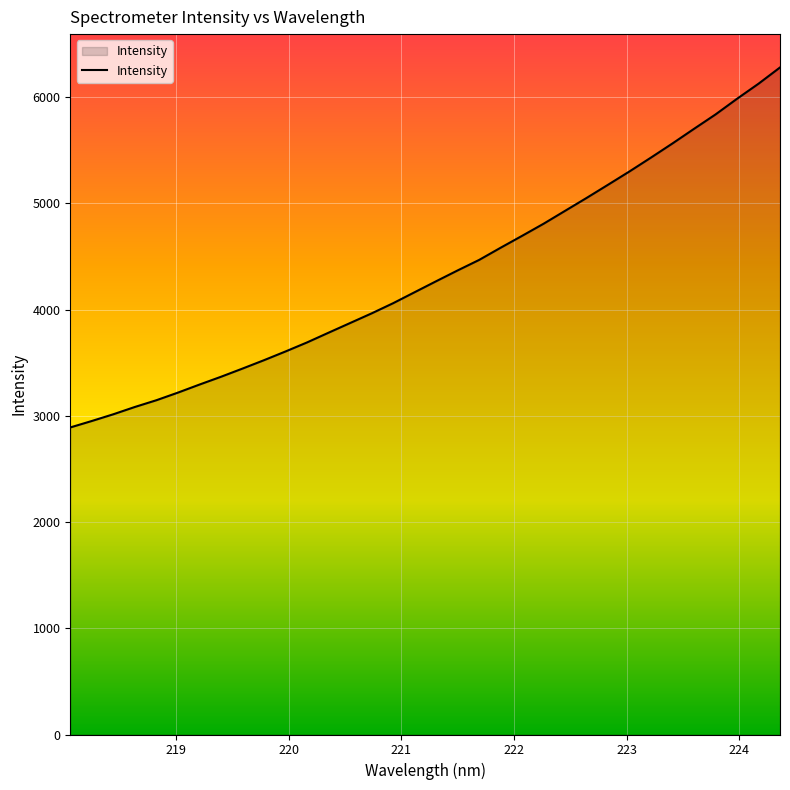

Reading left to right, transcribe all the data shown in this chart.

2890.6	2951.4	3014.7	3083.4	3146.9	3218.6	3294.2	3367.7	3444.8	3523.8	3606.1	3691.1	3782.7	3873.6	3964.4	4060.3	4163.7	4267.0	4368.9	4467.7	4582.6	4694.8	4808.8	4930.1	5051.5	5175.9	5301.6	5431.9	5565.0	5702.1	5837.4	5984.9	6126.5	6279.5